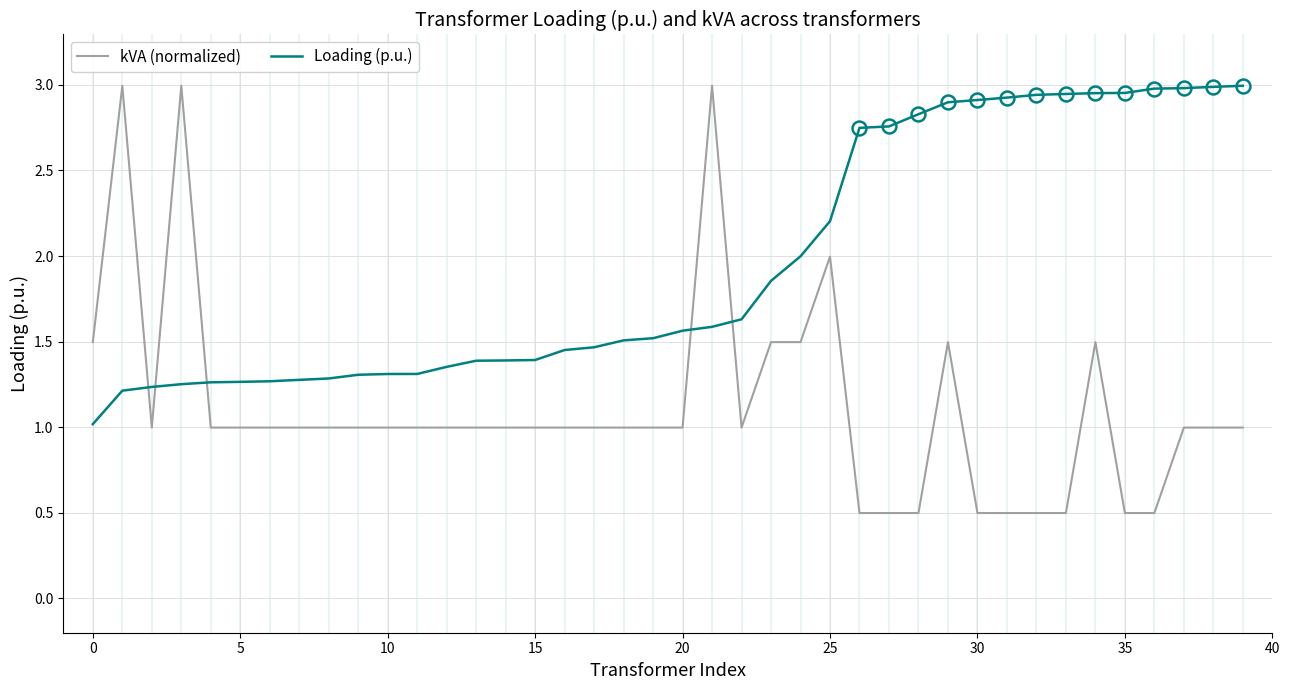

Which series has the largest total across all categories?

Loading (p.u.)